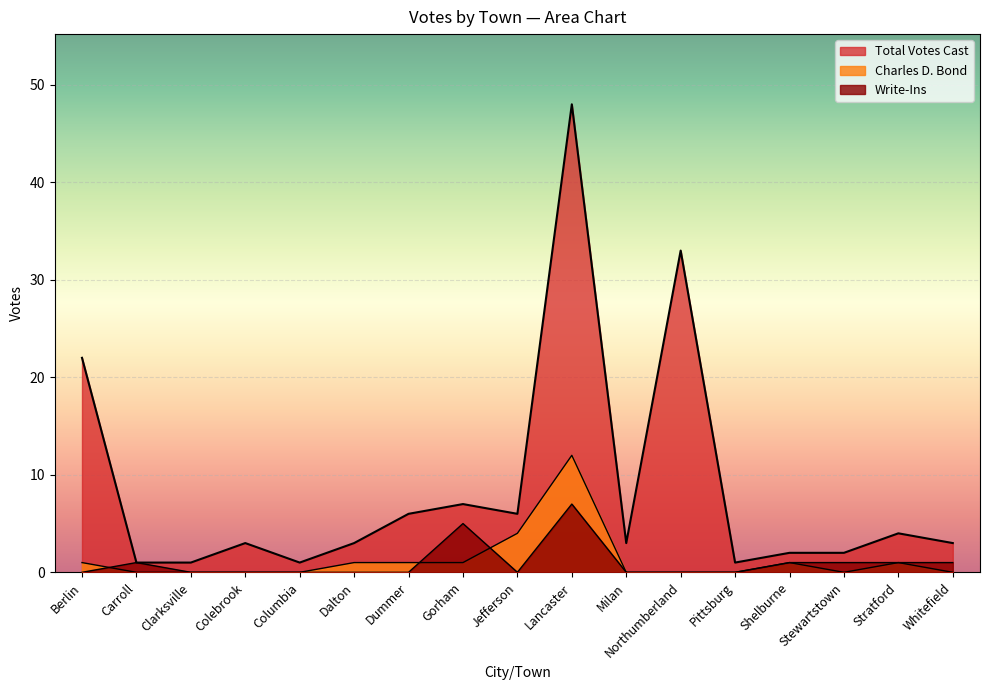

Count the number of categories in the chart.

17